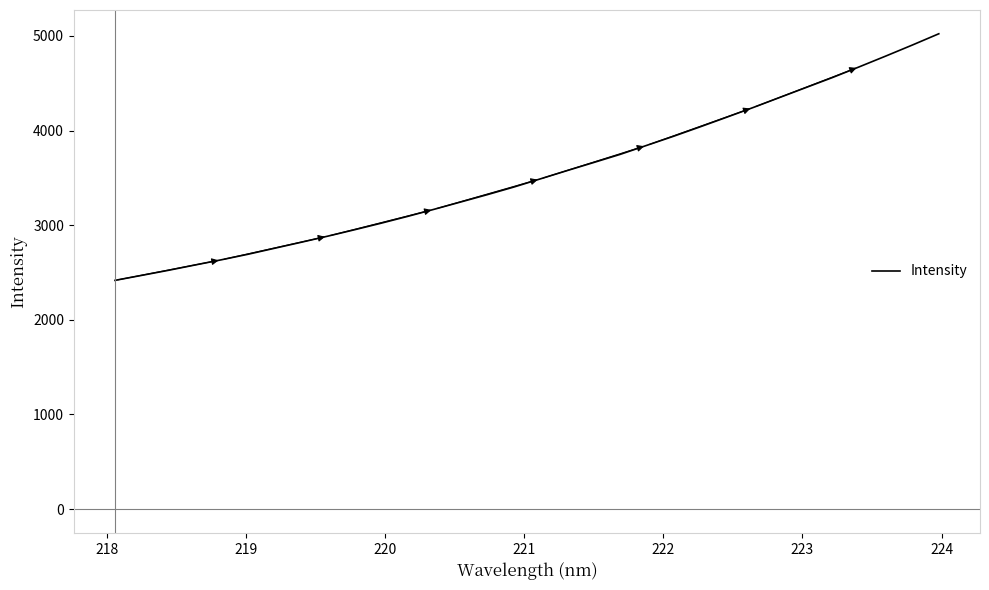

What is the difference between the maximum and minimum values?

2606.3